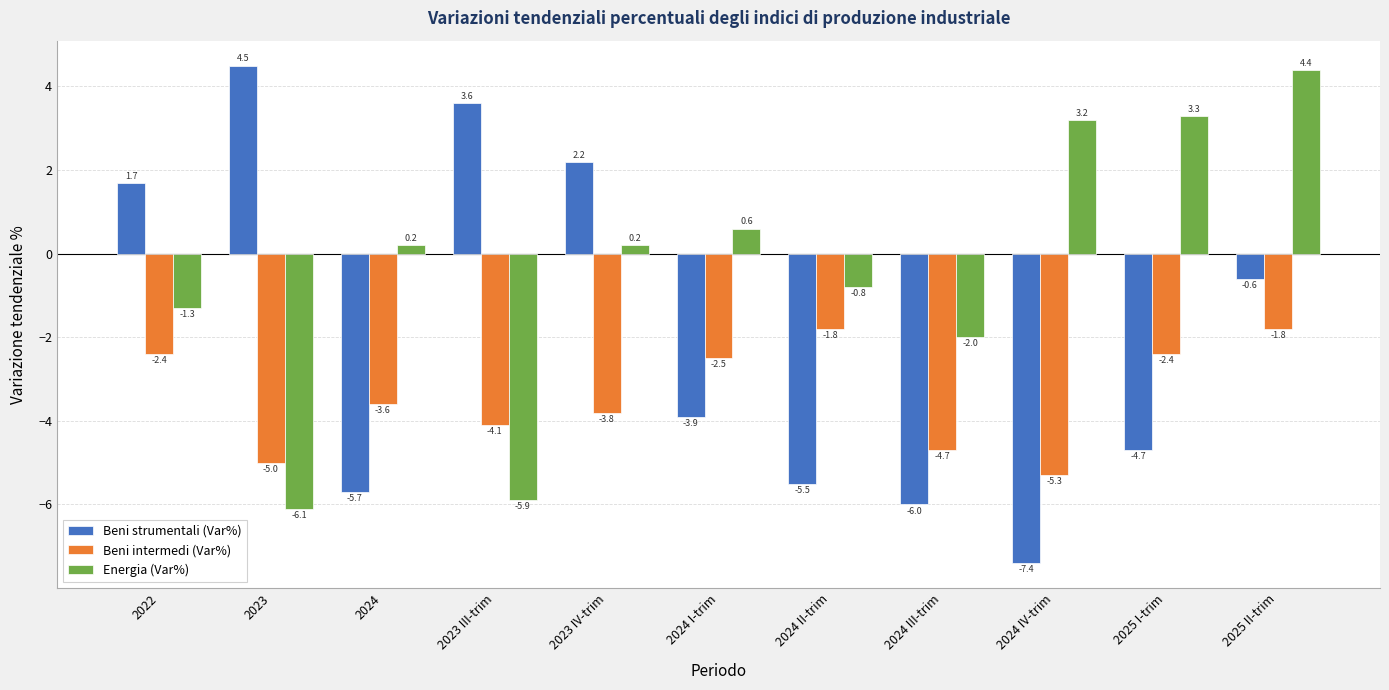

At which category is the sum across all series the highest?

2025 II-trim